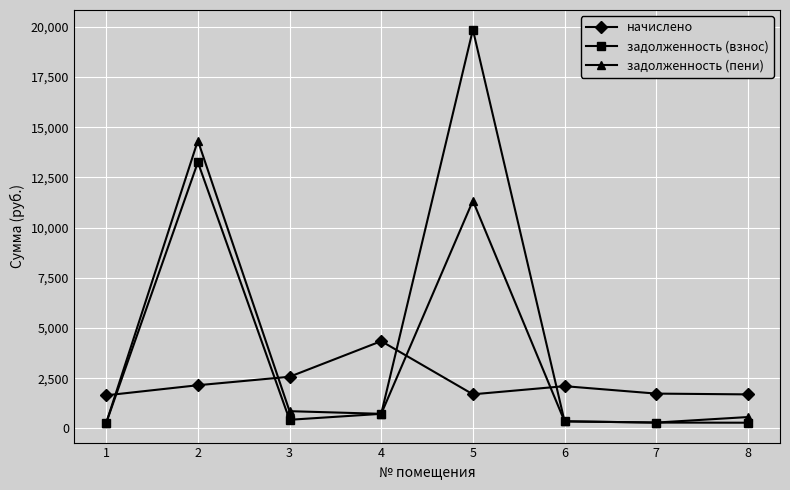

Is the value of задолженность (пени) at 8 greater than the value of задолженность (взнос) at 8?

Yes